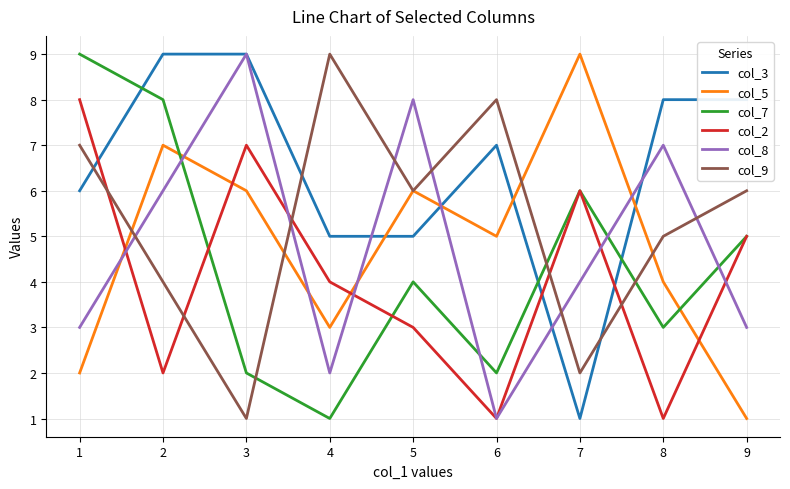

What is the maximum value shown in the chart?

9